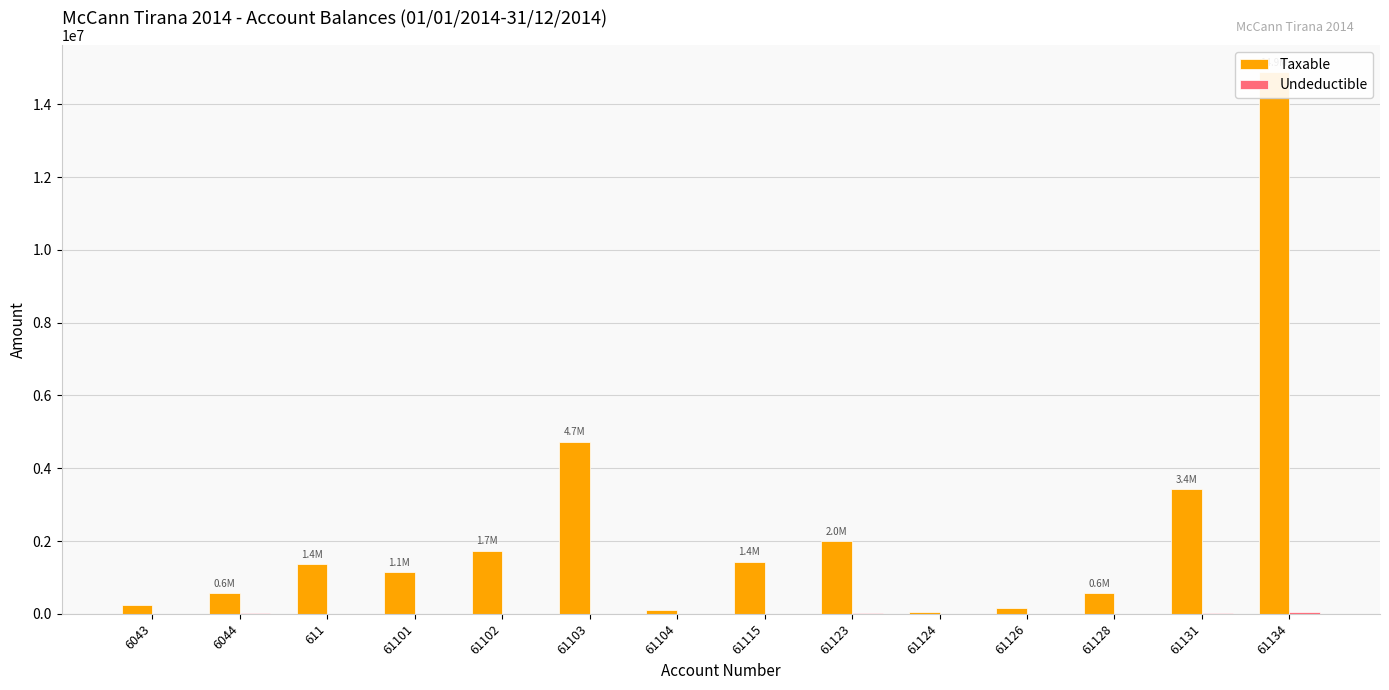

What is the value of the Taxable bar at the 12th from the left?

567460.5